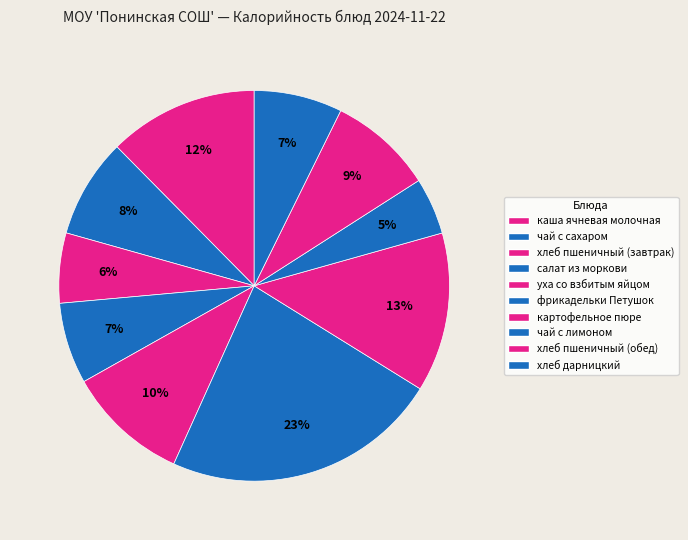

Which slice is the smallest?

чай с лимоном